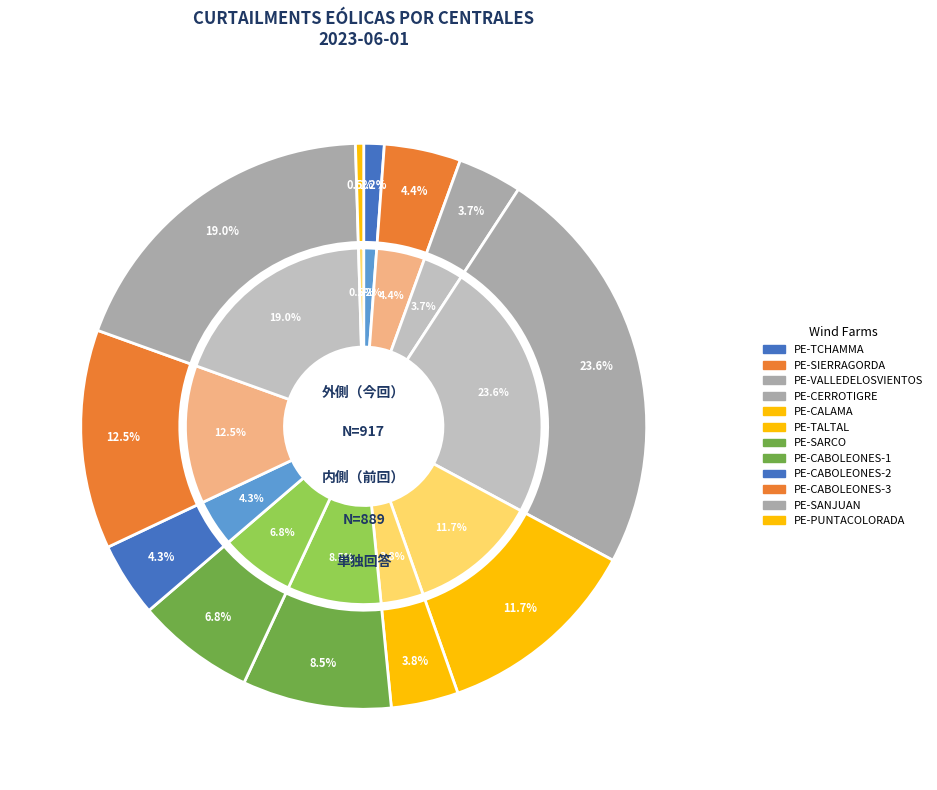

Do PE-SARCO and PE-CABOLEONES-2 together represent more than half of the pie?

No